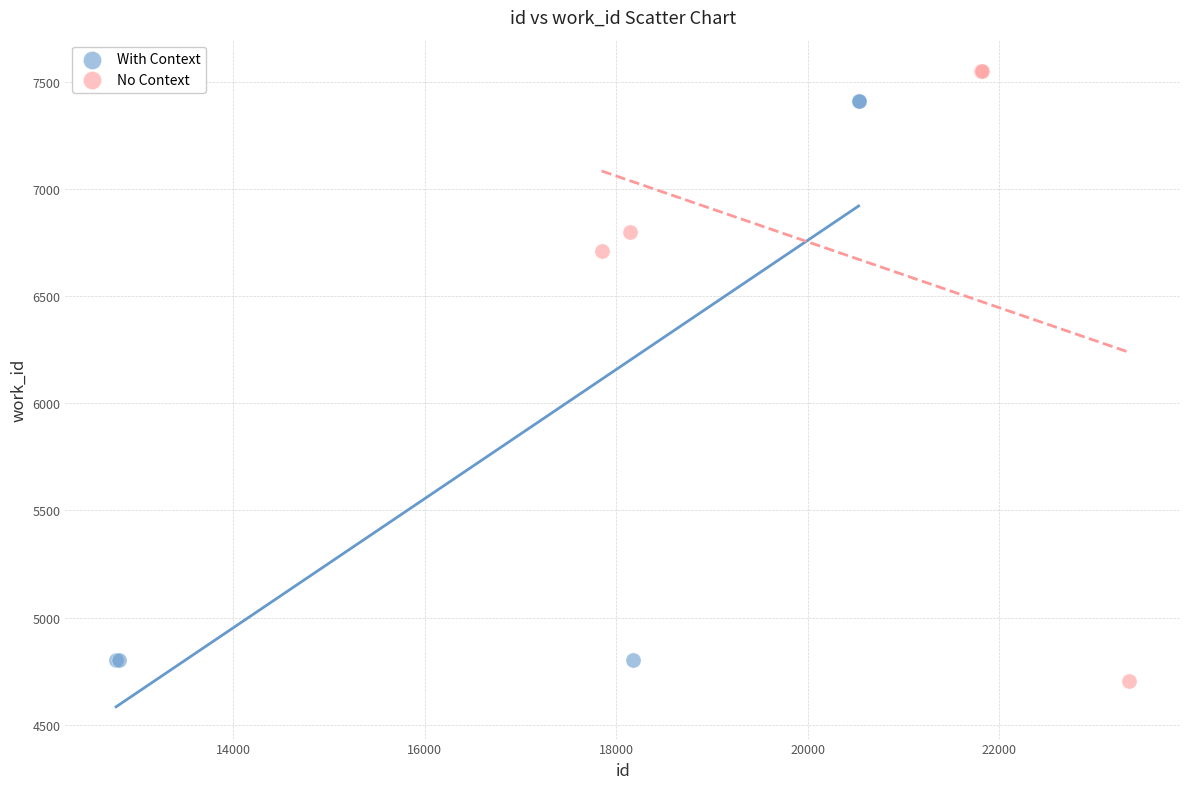

Which series contains the highest Y value?

No Context